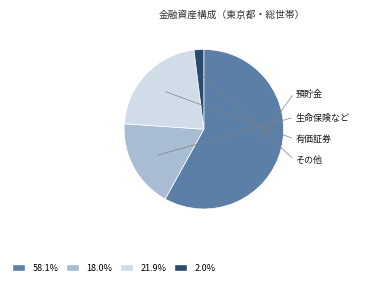

Is there a majority slice in this chart?

Yes